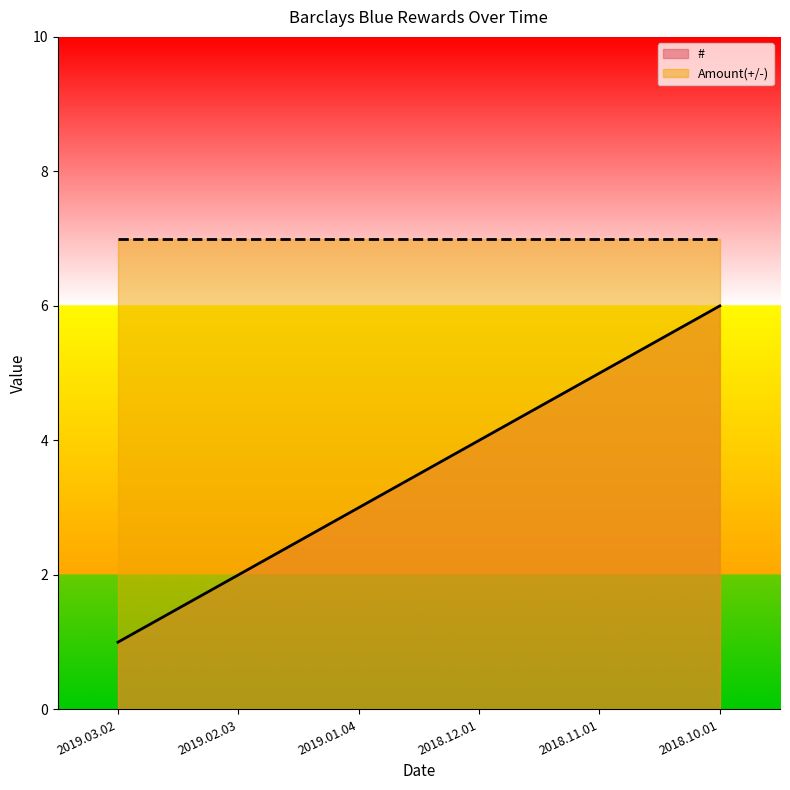

What is the change in value from 2019.01.04 to 2018.10.01?

+3